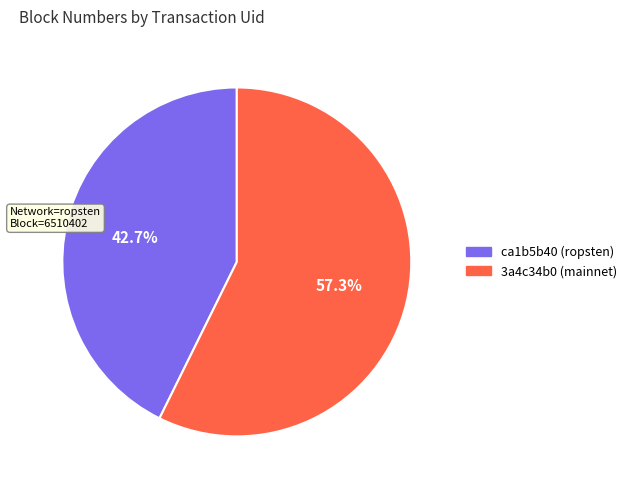

Is there any slice that represents more than half of the pie?

Yes